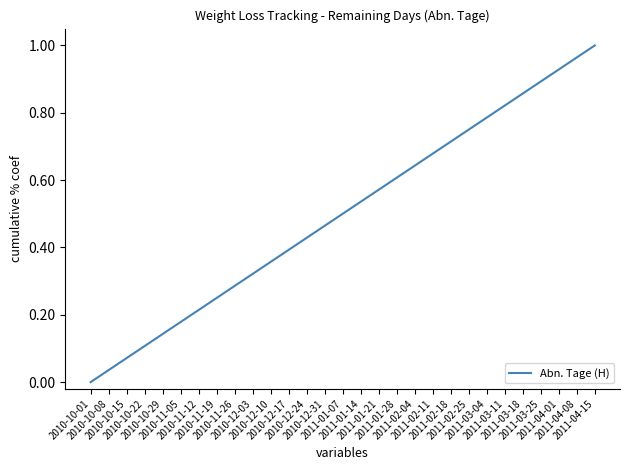

At which label is the value closest to 0?

2010-10-01